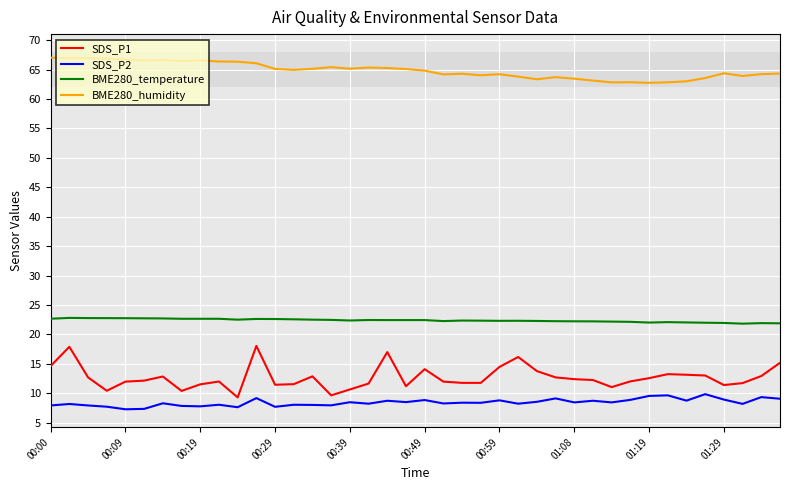

What is the minimum value shown in the chart?

7.3